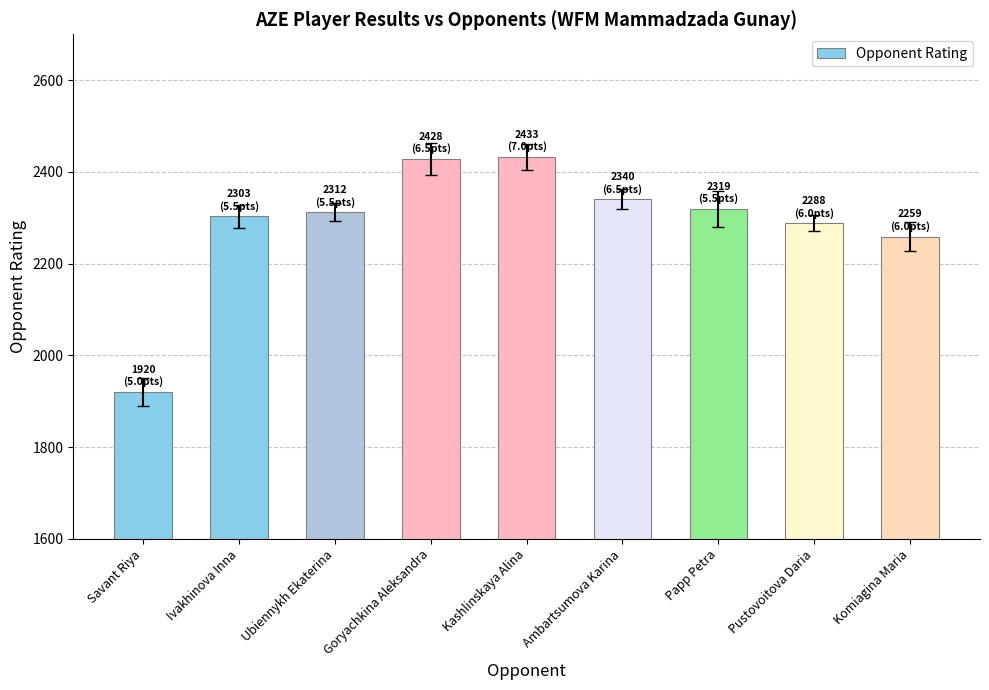

What is the difference between the maximum and minimum values?

513